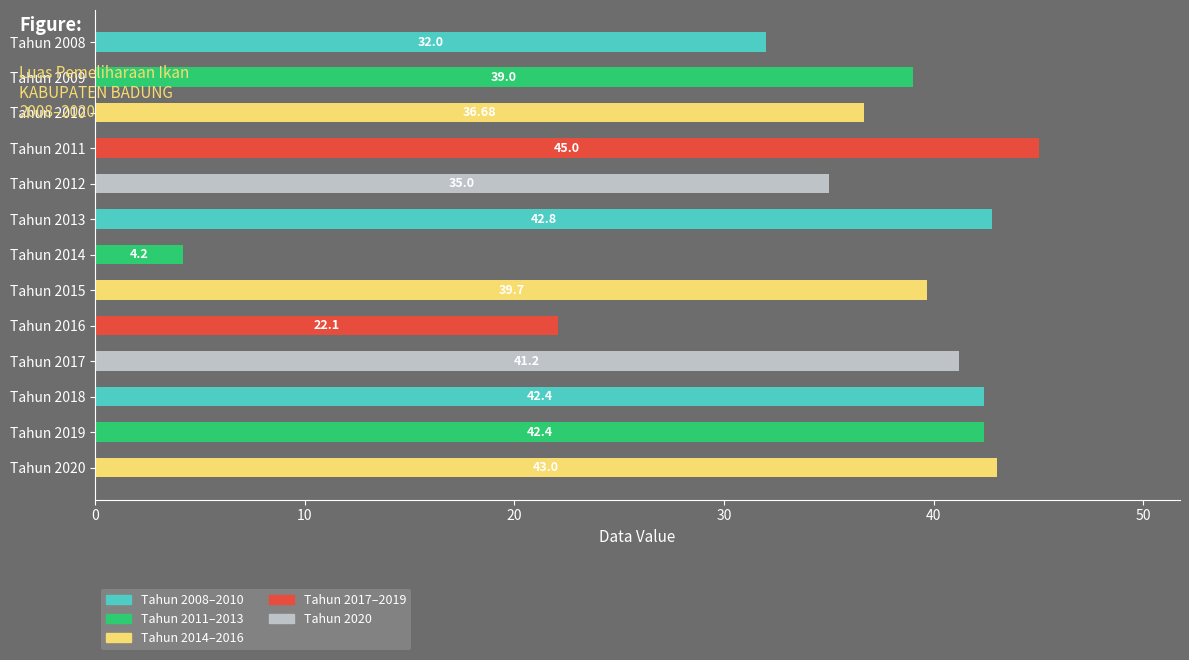

What is the ratio of the value at Tahun 2011 to the value at Tahun 2015?

1.1